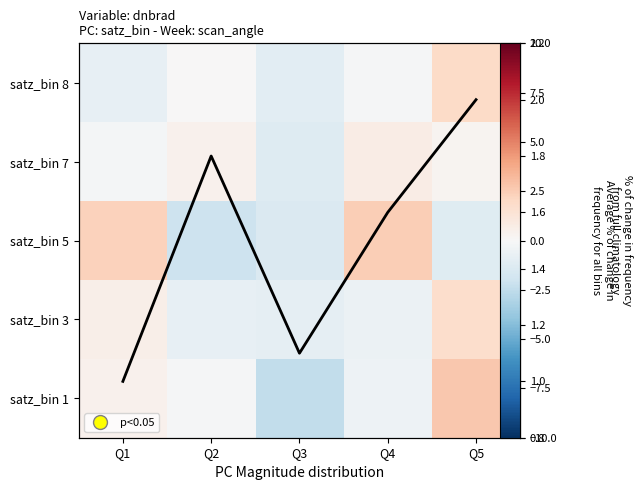

Is it true that satz_bin 3 equals 0.8 at Q1?

False